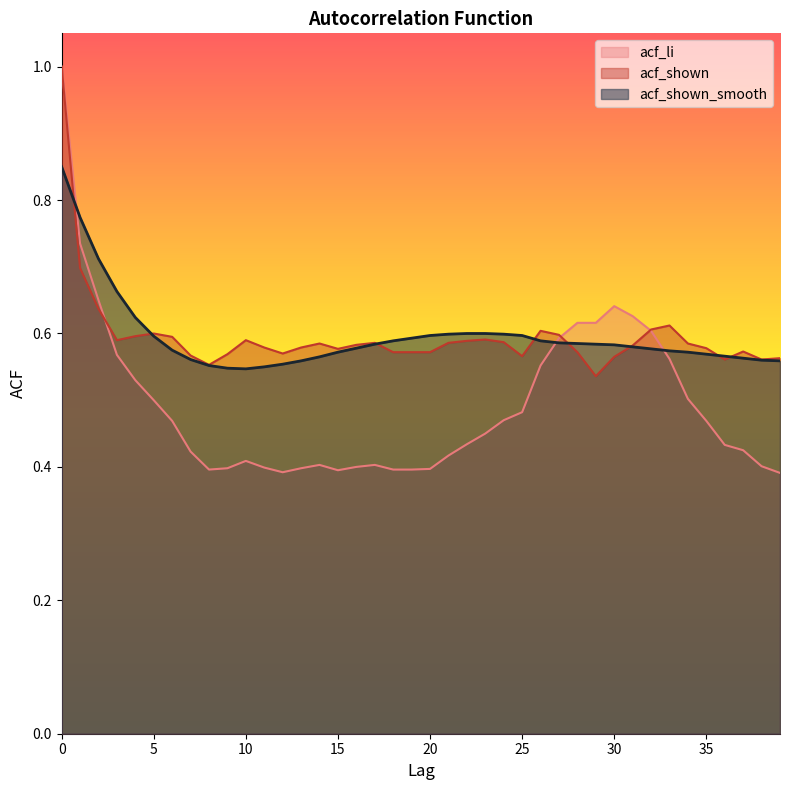

True or false: acf_shown and acf_shown_smooth cross at least once.

True